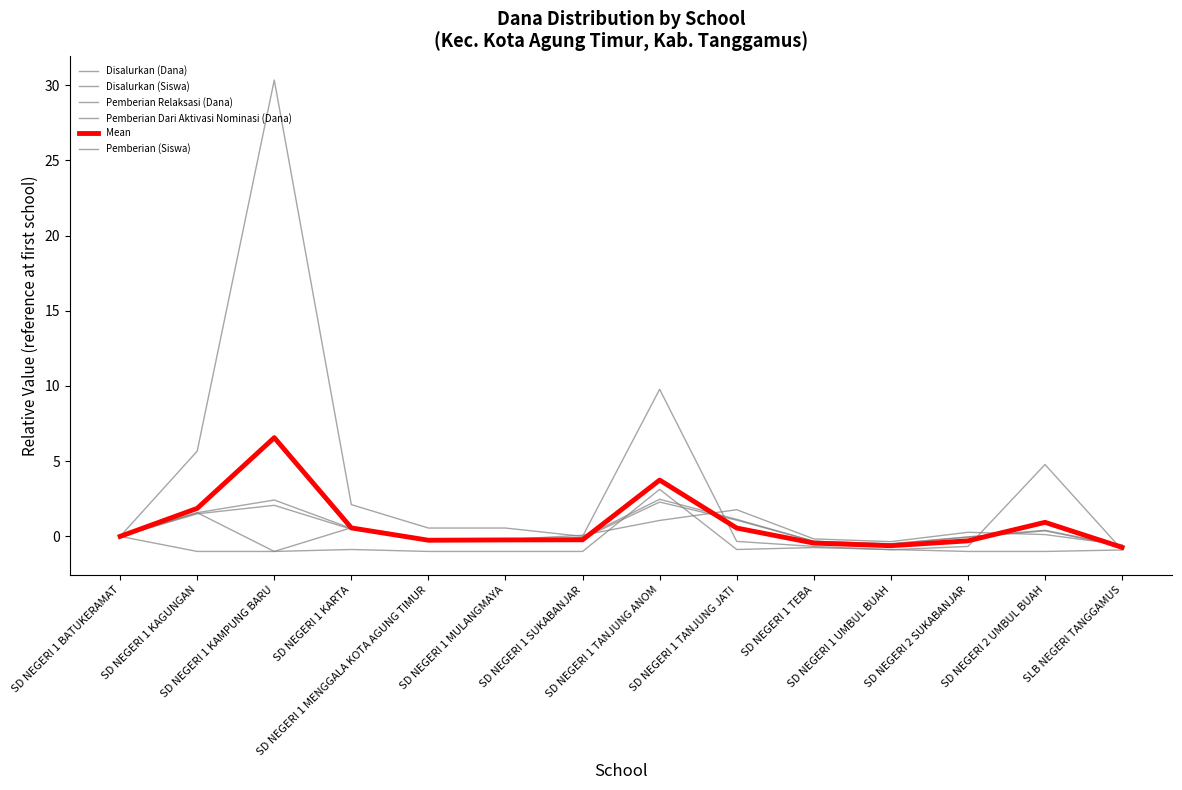

What is the lowest value of the Disalurkan (Dana) series?

-0.6